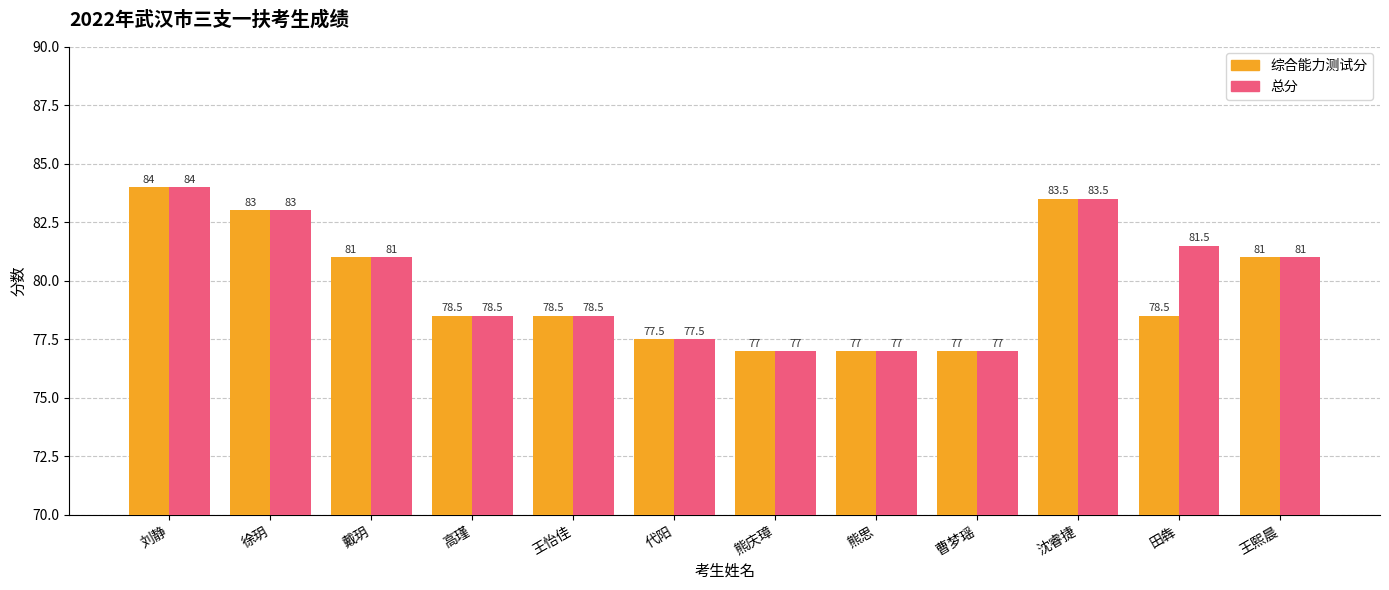

Count the number of data series in this chart.

2